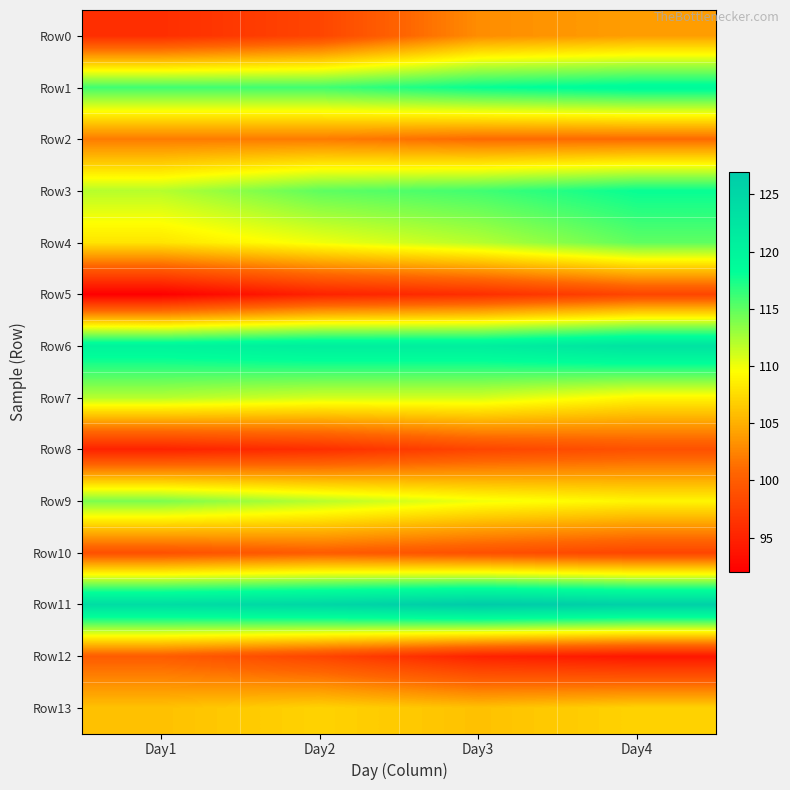

Which series has the widest spread of values?

Row0